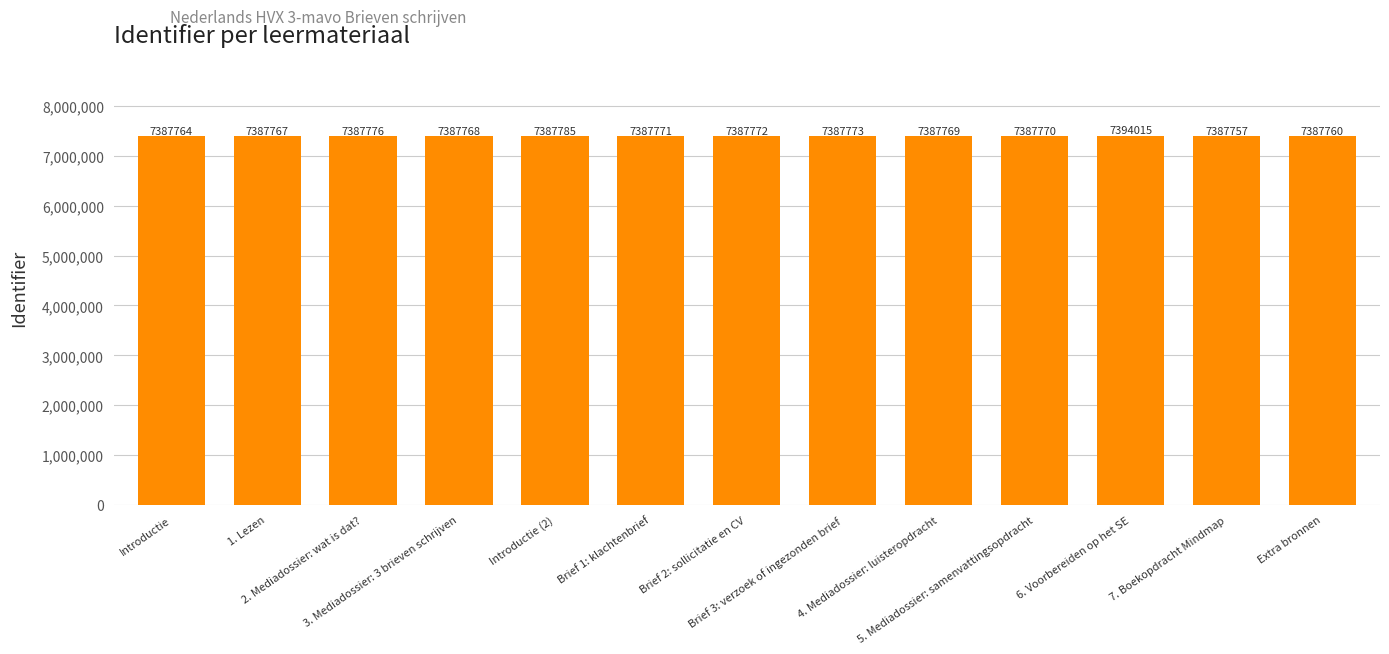

What is the approximate value at 6. Voorbereiden op het SE?

7394015